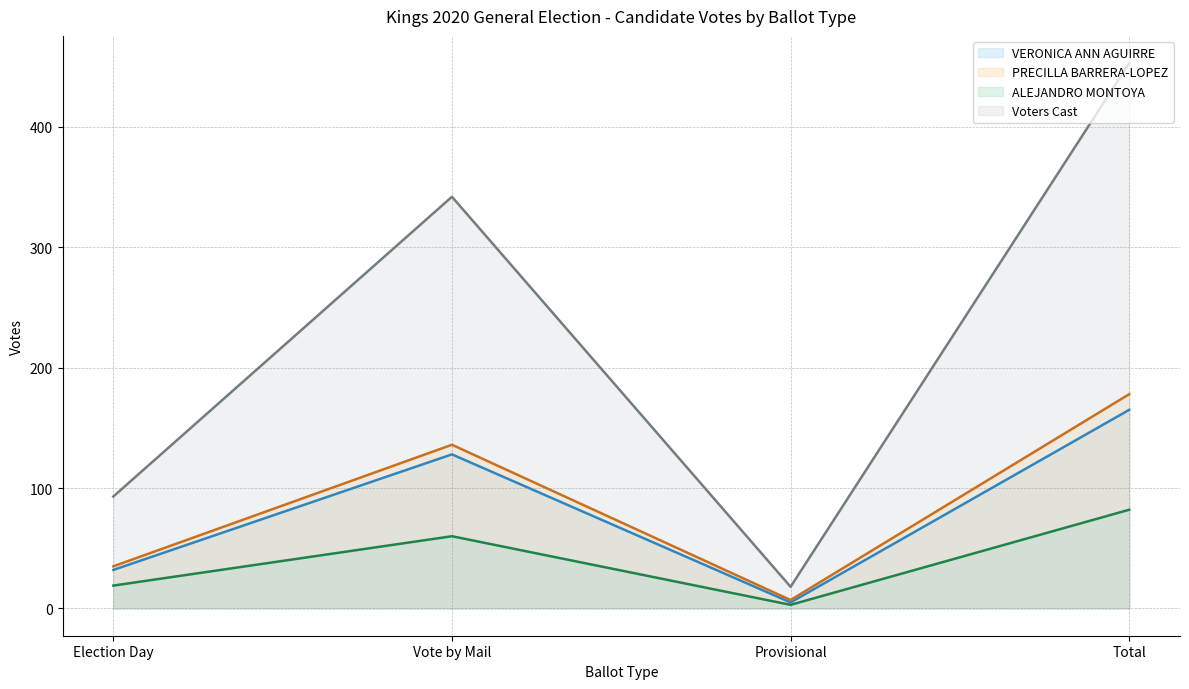

How many VERONICA ANN AGUIRRE (line) values are between 32 and 165?

3